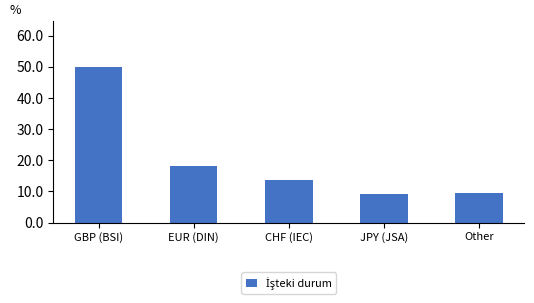

Reading left to right, transcribe all the data shown in this chart.

GBP (BSI)=49.8	EUR (DIN)=18.1	CHF (IEC)=13.6	JPY (JSA)=9.0	Other=9.5